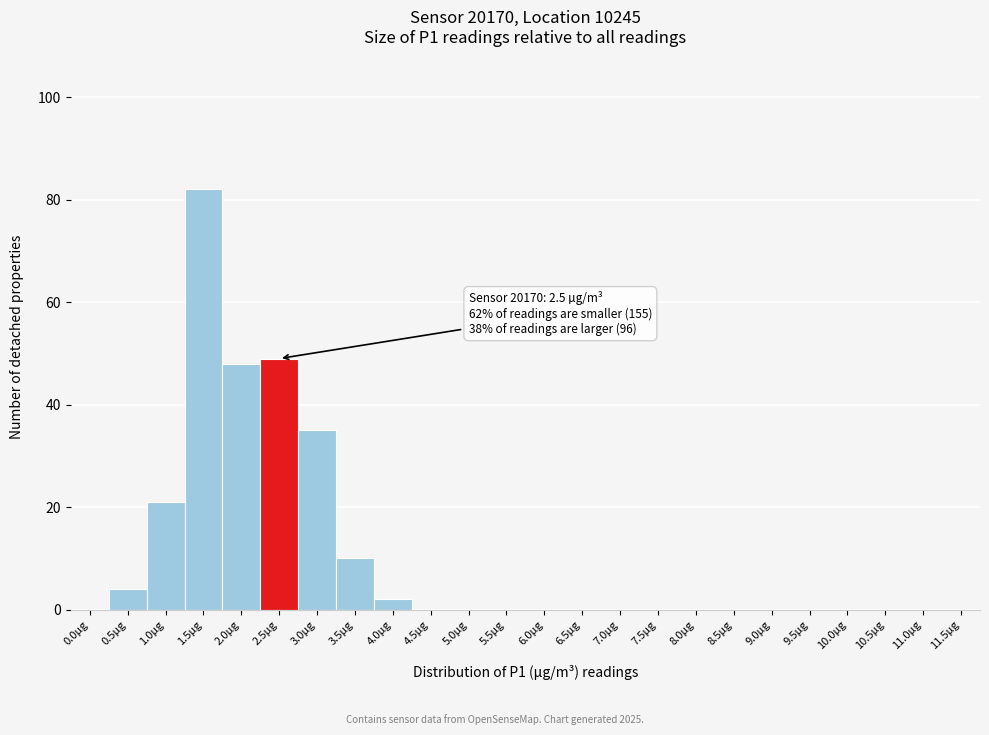

Reading right to left, extract all data points from this chart.

11.5µg=0	11.0µg=0	10.5µg=0	10.0µg=0	9.5µg=0	9.0µg=0	8.5µg=0	8.0µg=0	7.5µg=0	7.0µg=0	6.5µg=0	6.0µg=0	5.5µg=0	5.0µg=0	4.5µg=0	4.0µg=2	3.5µg=10	3.0µg=35	2.5µg=49	2.0µg=48	1.5µg=82	1.0µg=21	0.5µg=4	0.0µg=0